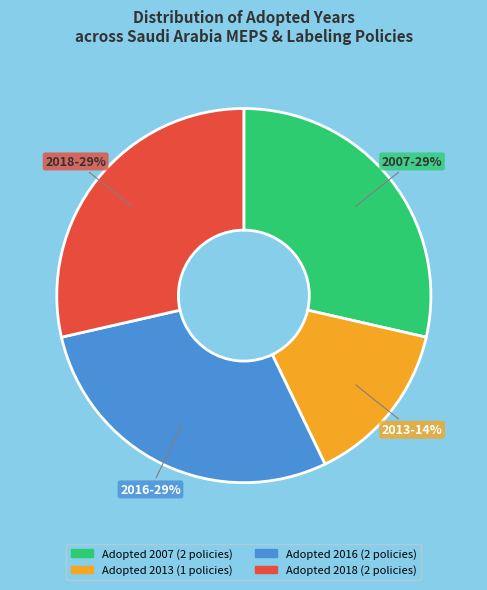

How many segments does this pie chart have?

4